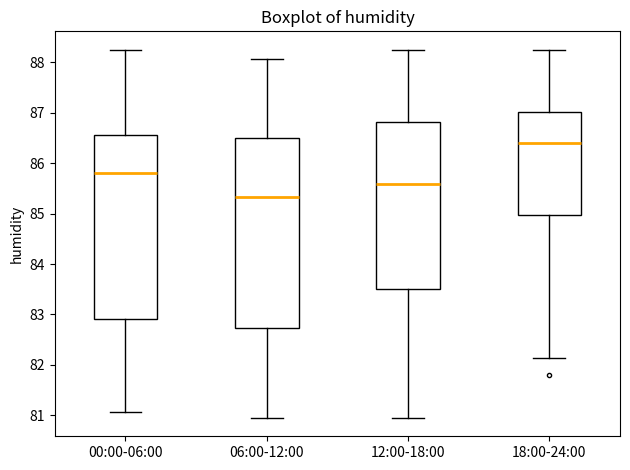

Which box has the highest median line?

18:00-24:00